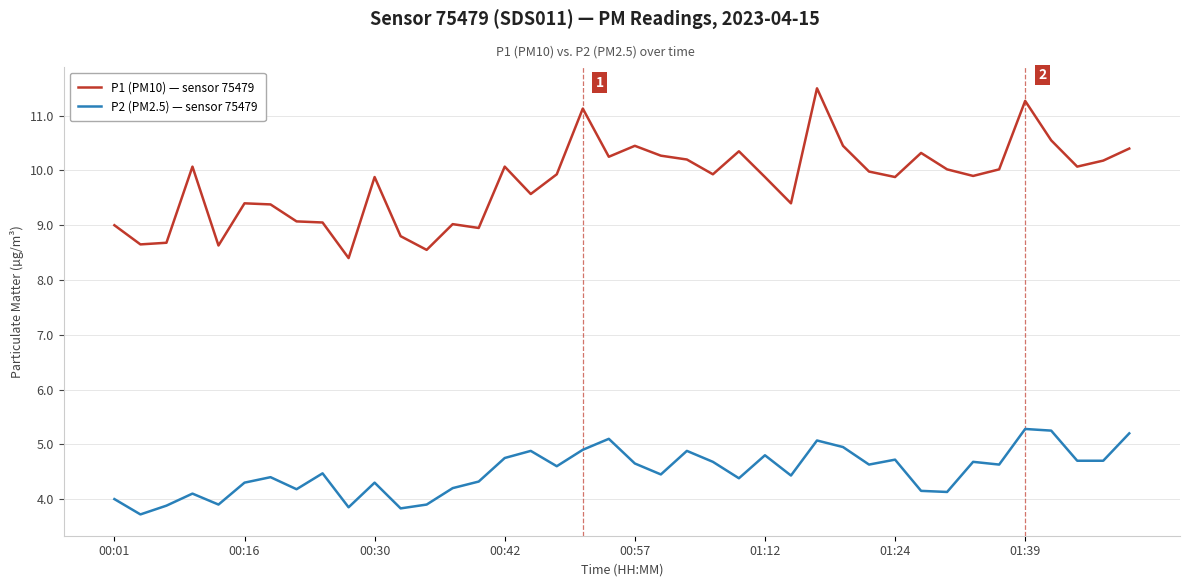

True or false: P2 (PM2.5) — sensor 75479 and P1 (PM10) — sensor 75479 cross at least once.

False